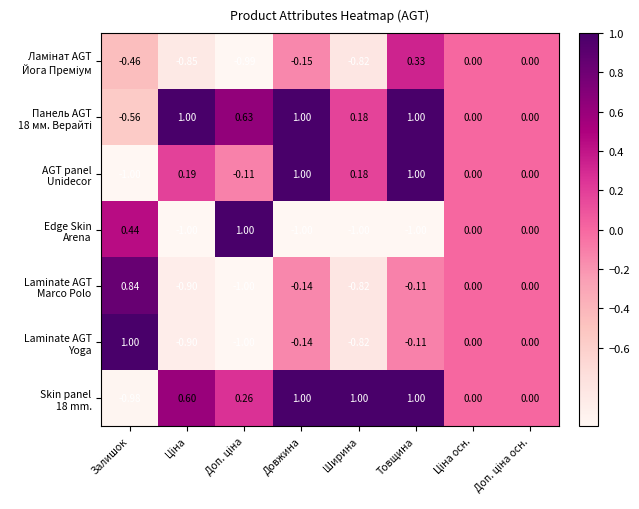

At which category is the sum across all series the highest?

Товщина